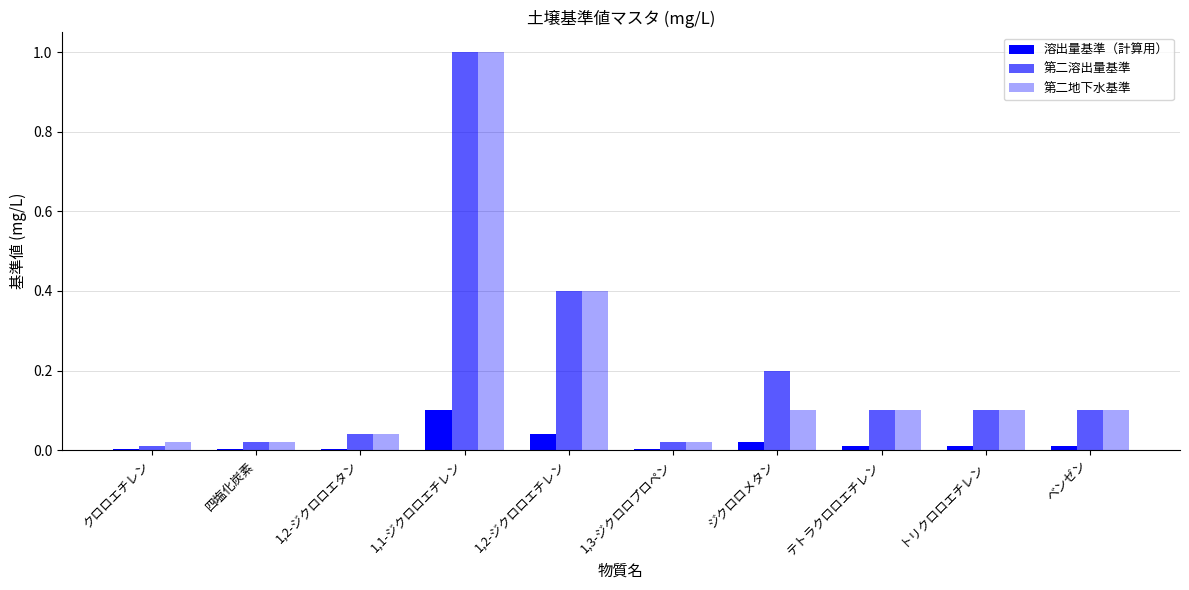

Reading left to right, list all the values displayed in this chart.

溶出量基準（計算用）: 0.0	0.0	0.0	0.1	0.0	0.0	0.0	0.0	0.0	0.0
第二溶出量基準: 0.0	0.0	0.0	1.0	0.4	0.0	0.2	0.1	0.1	0.1
第二地下水基準: 0.0	0.0	0.0	1.0	0.4	0.0	0.1	0.1	0.1	0.1